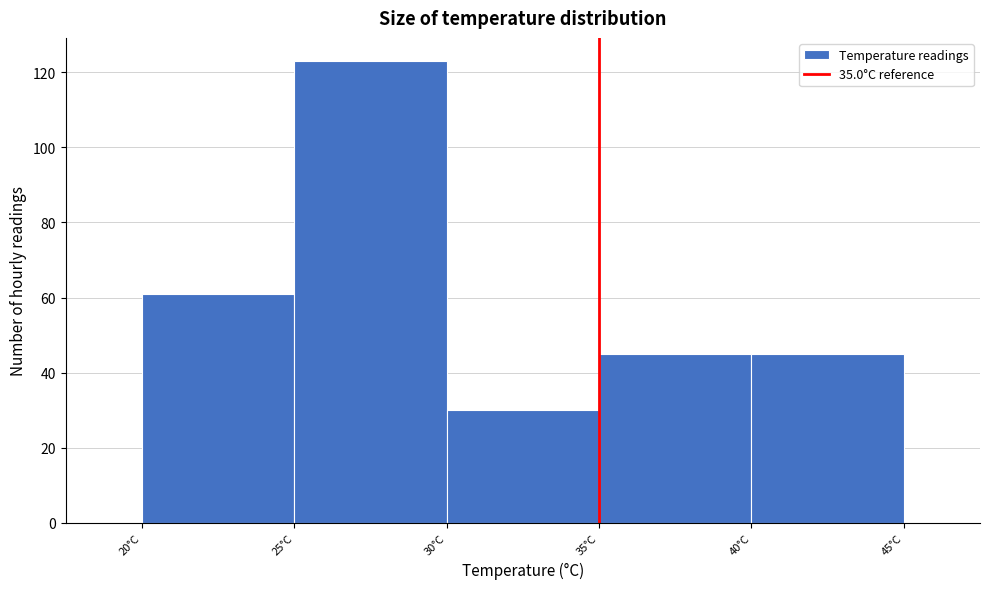

Over which range of the x-axis is the bar tallest?

25 to 30